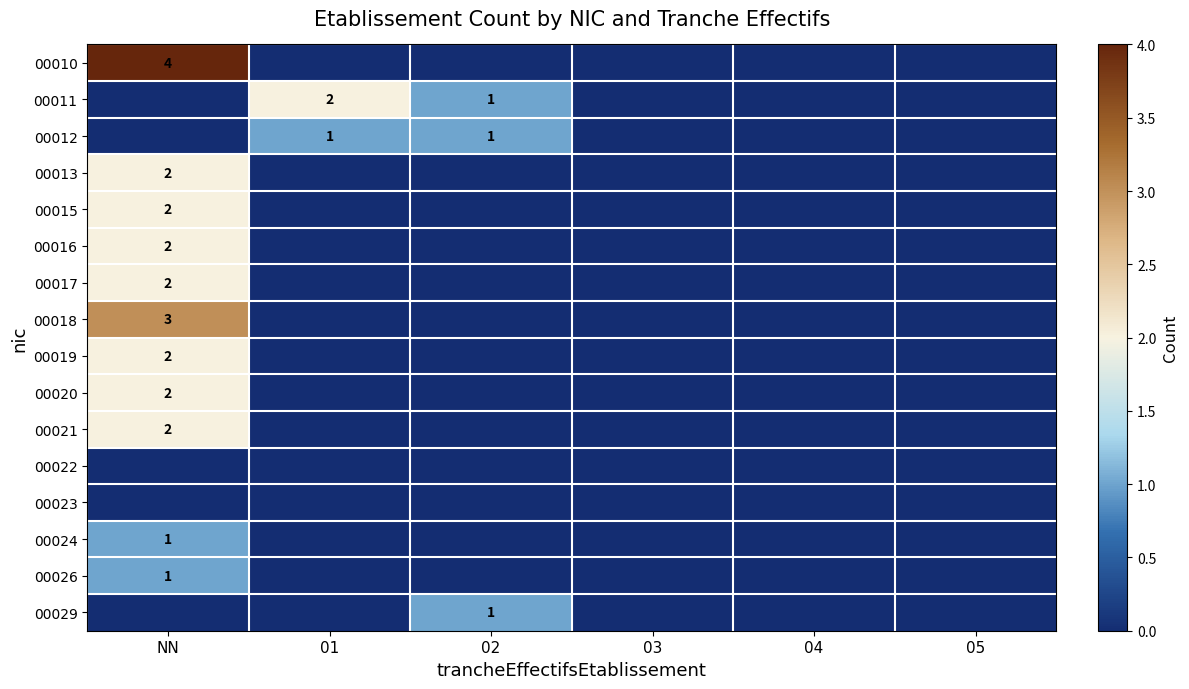

True or false: 00029 has a value of 2 at 02.

False